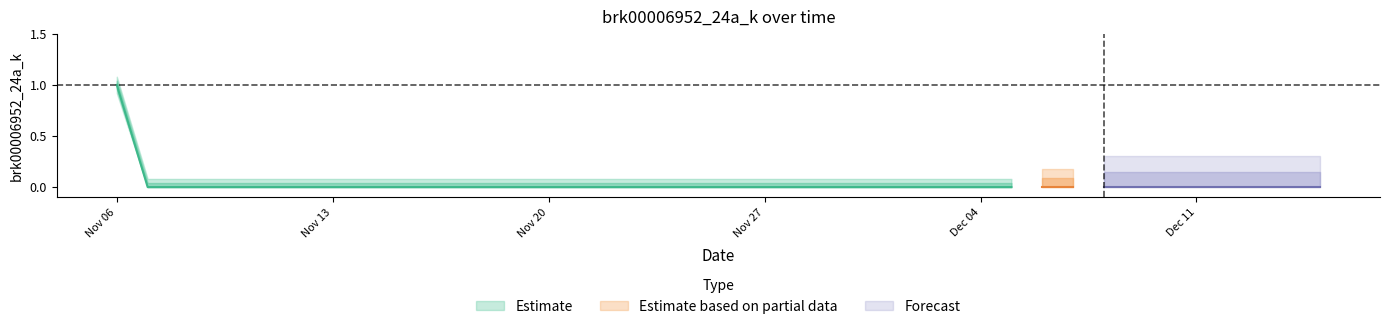

List the labels in order of value, smallest first.

2022-11-07, 2022-11-08, 2022-11-09, 2022-11-10, 2022-11-11, 2022-11-12, 2022-11-13, 2022-11-14, 2022-11-15, 2022-11-16, 2022-11-17, 2022-11-18, 2022-11-19, 2022-11-20, 2022-11-21, 2022-11-22, 2022-11-23, 2022-11-24, 2022-11-25, 2022-11-26, 2022-11-27, 2022-11-28, 2022-11-29, 2022-11-30, 2022-12-01, 2022-12-02, 2022-12-03, 2022-12-04, 2022-12-05, 2022-12-06, 2022-12-07, 2022-12-08, 2022-12-09, 2022-12-10, 2022-12-11, 2022-12-12, 2022-12-13, 2022-12-14, 2022-12-15, 2022-11-06